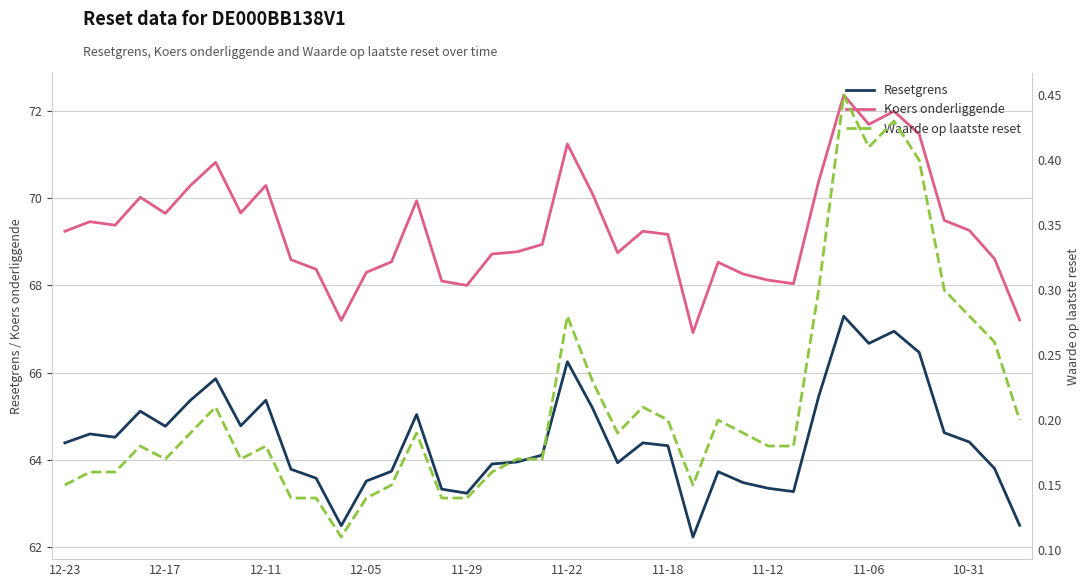

True or false: Koers onderliggende and Resetgrens cross at least once.

False